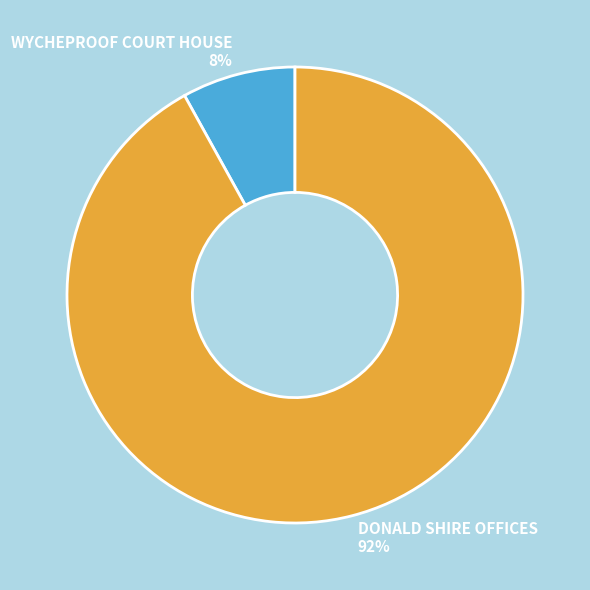

True or false: DONALD SHIRE OFFICES accounts for 92% of the total.

True